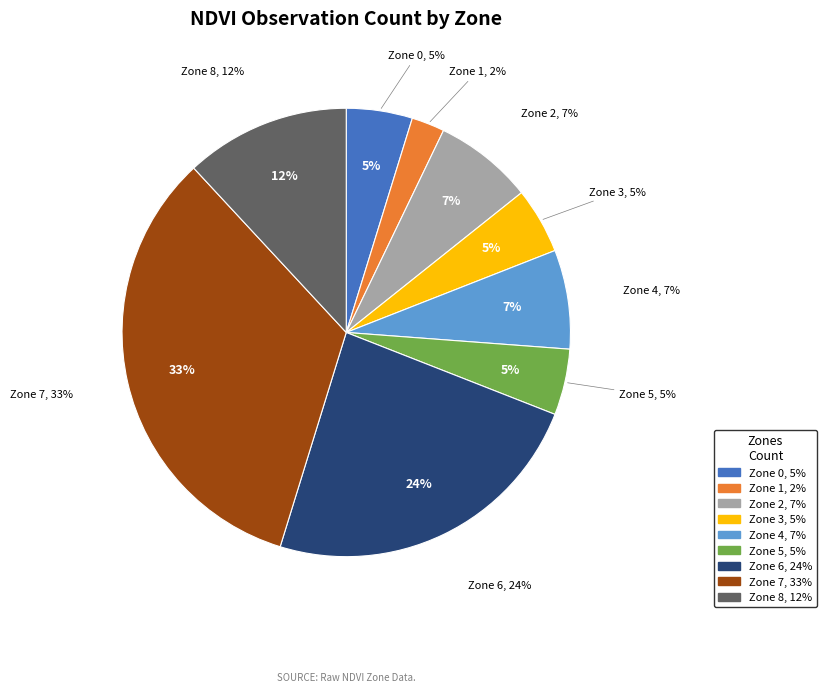

Combined, do Zone 1 and Zone 4 account for over 50%?

No